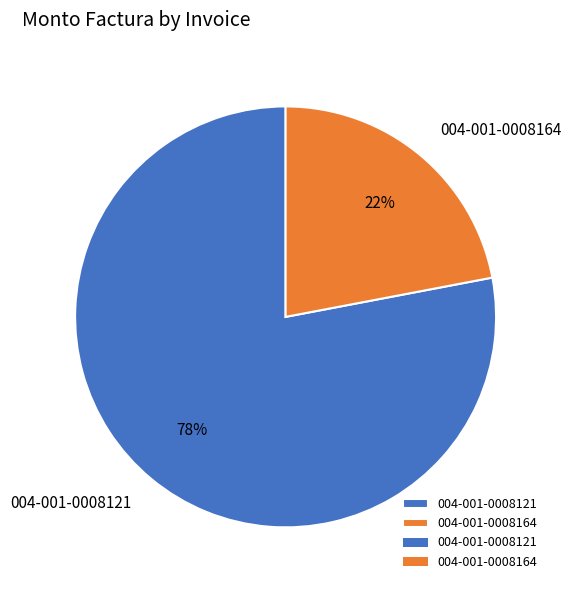

What is the smallest slice in the pie chart?

004-001-0008164